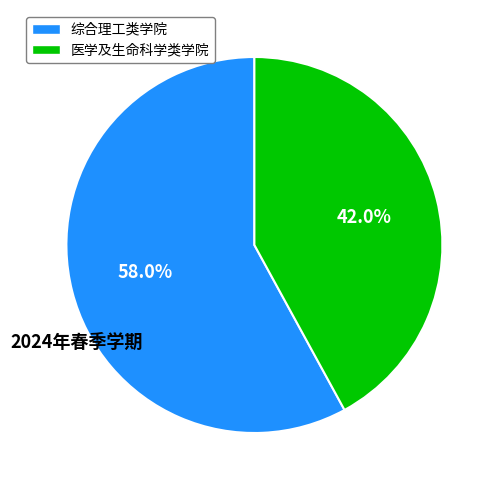

How many segments does this pie chart have?

2